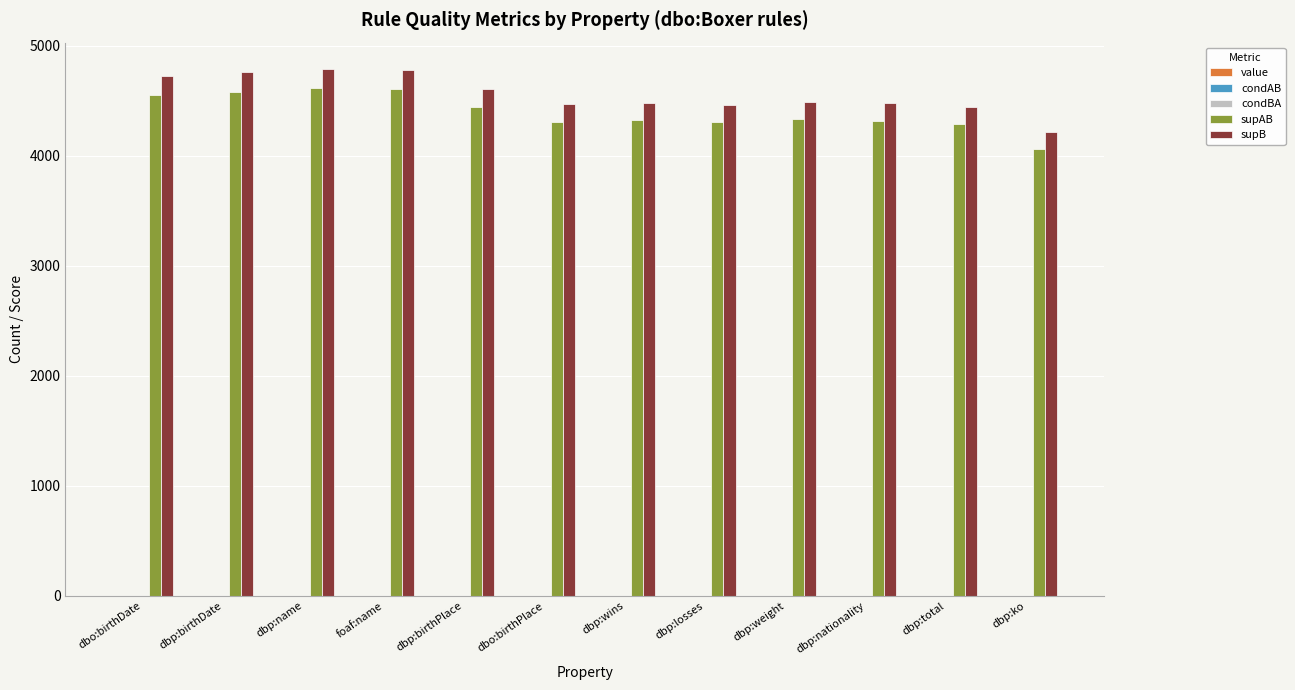

Rank the series at dbp:ko from lowest to highest value.

condAB, value, condBA, supAB, supB